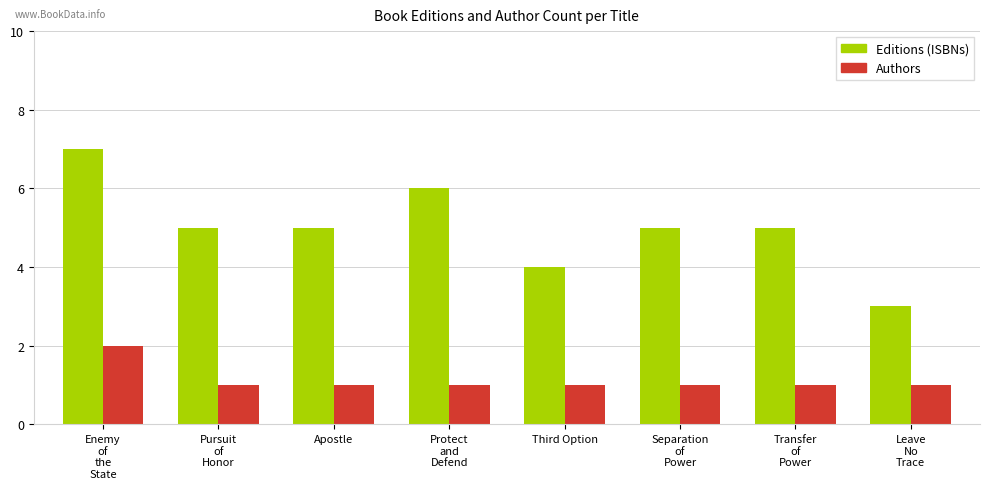

What is the label of the 8th bar from the left?

Leave
No
Trace